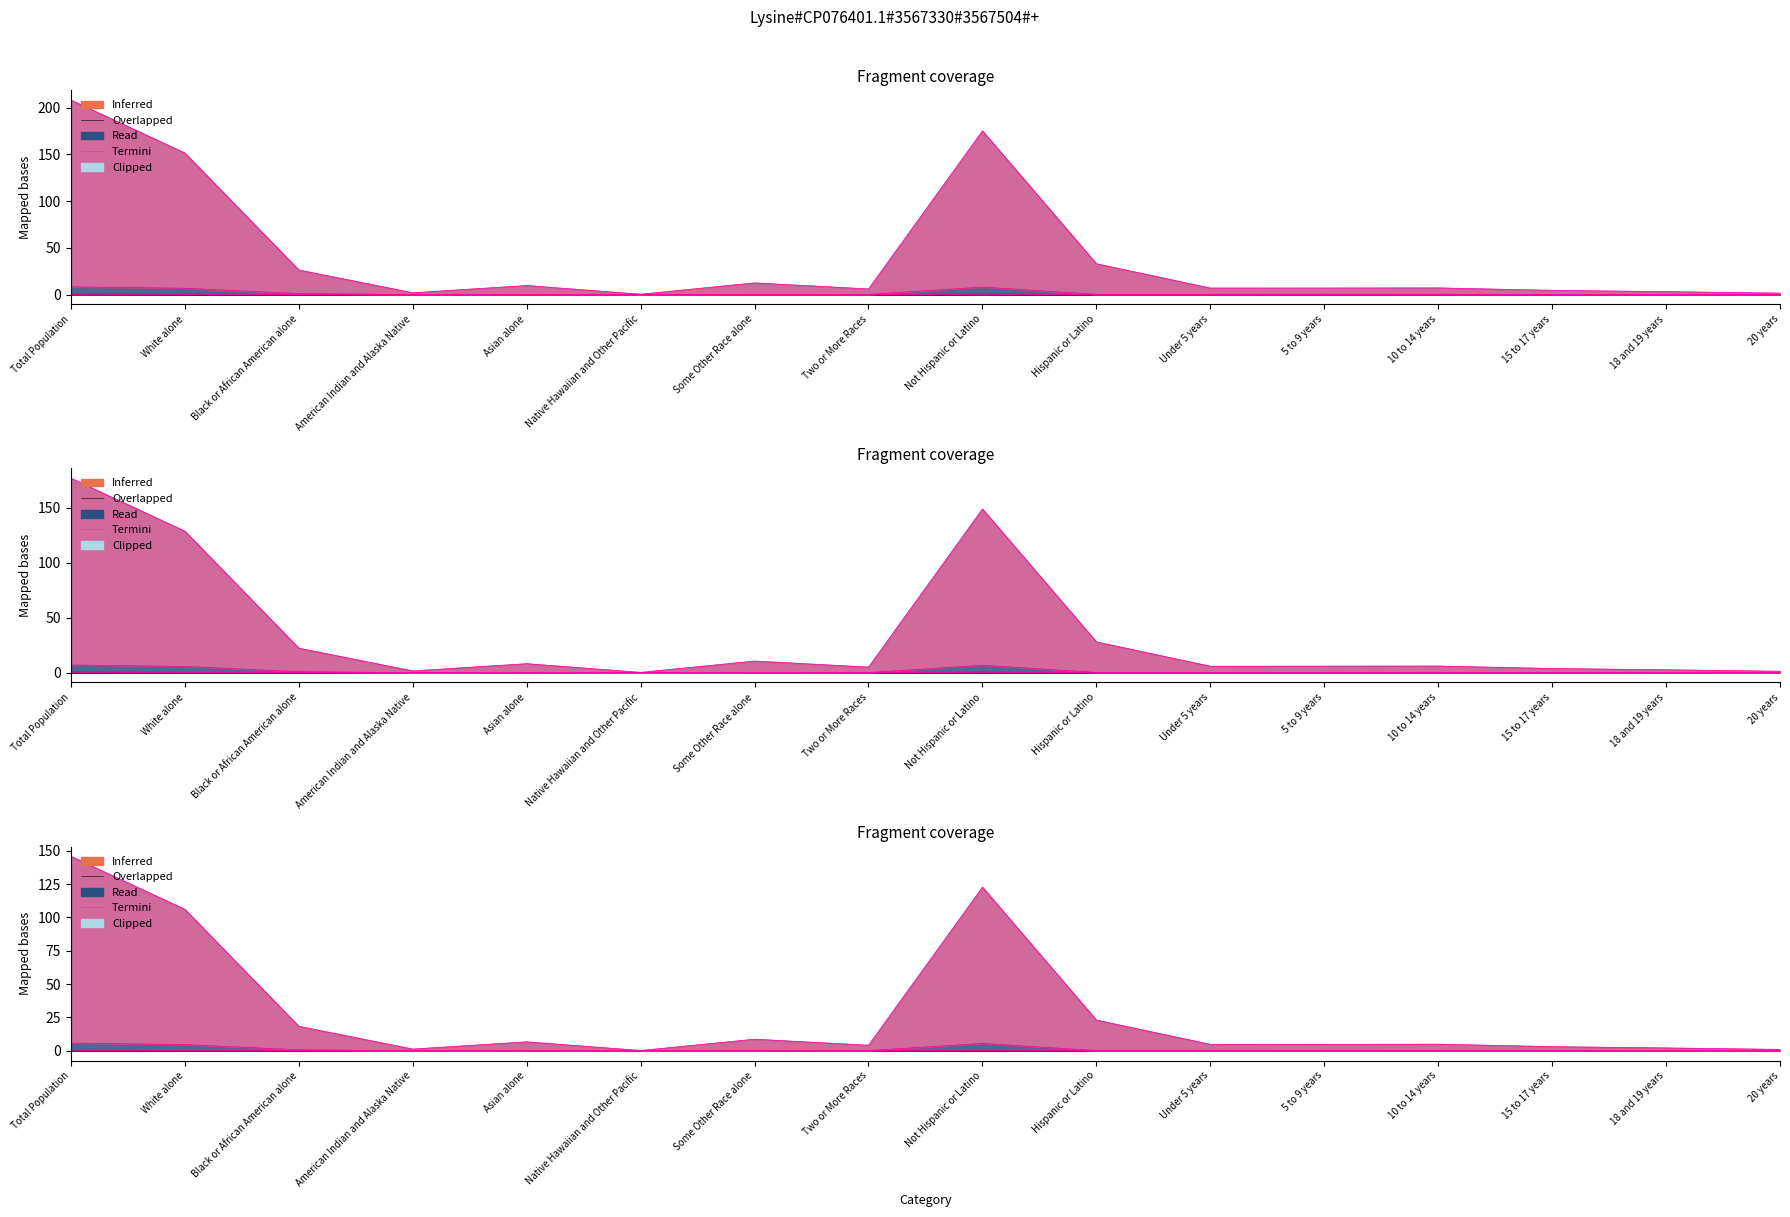

True or false: National has more than 0 interior local peaks.

True